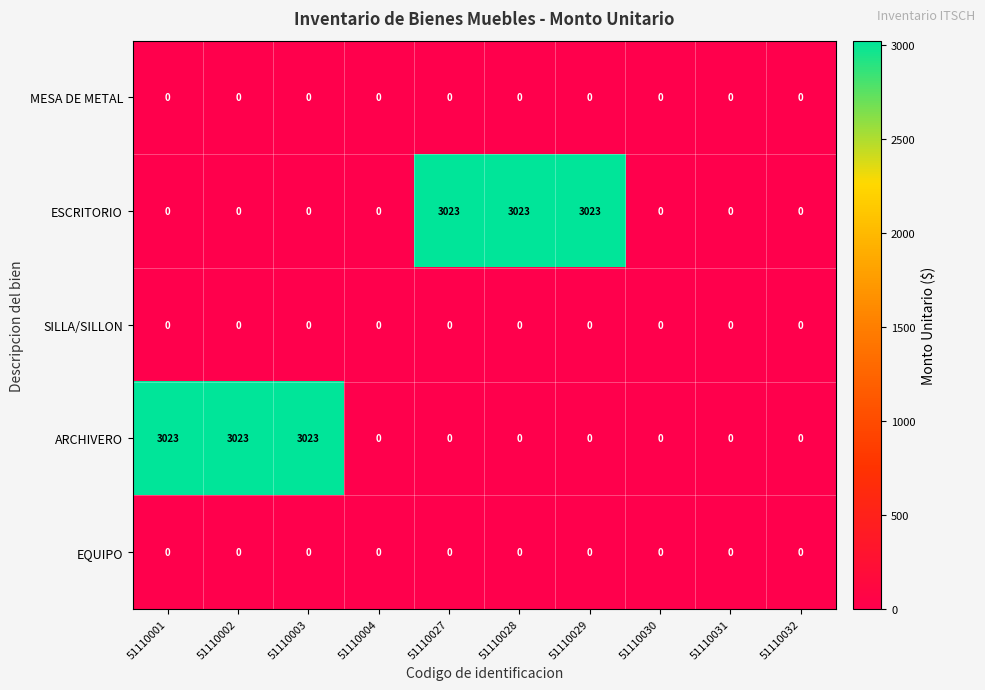

True or false: EQUIPO has a value of 0 at 51110031.

True